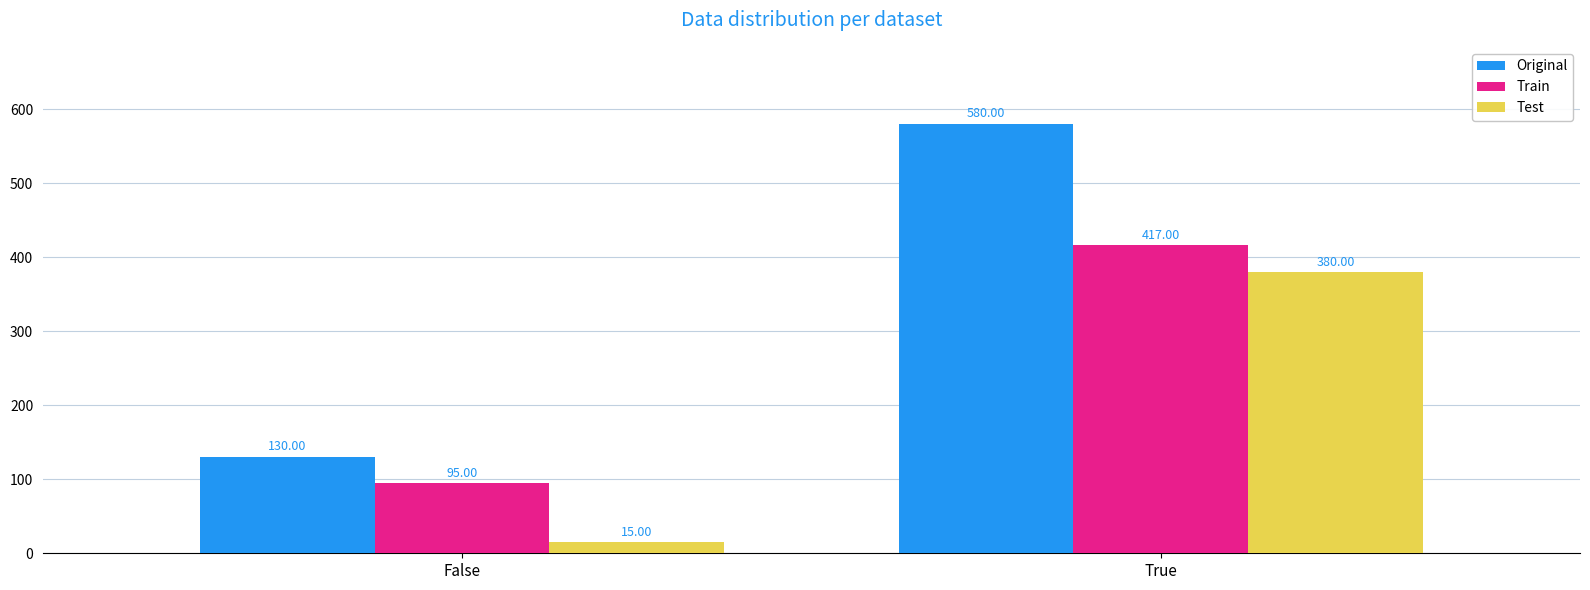

Which series has the widest spread of values?

Original